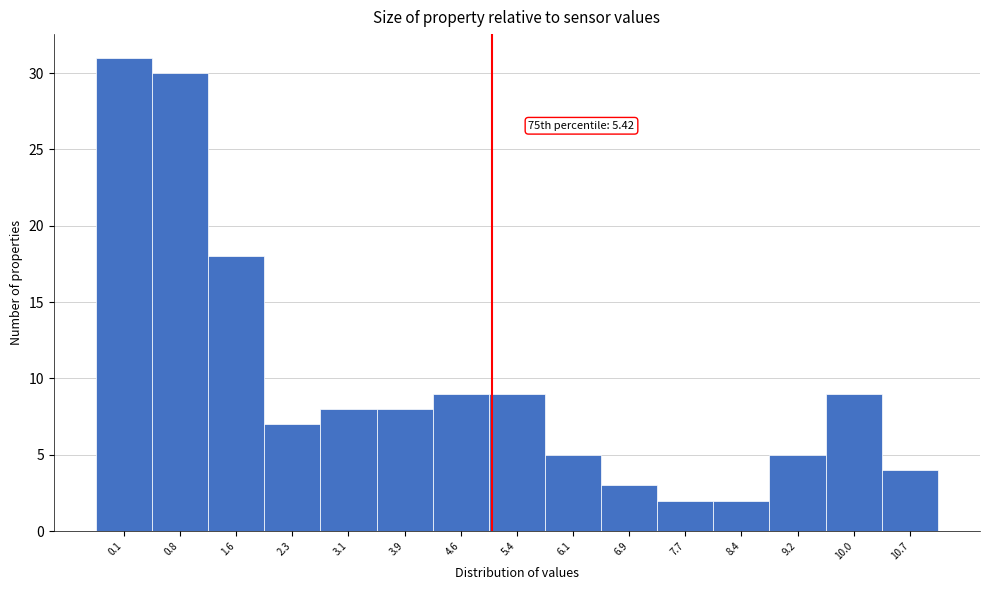

Reading left to right, list all the values displayed in this chart.

0.1=31	0.8=30	1.6=18	2.3=7	3.1=8	3.9=8	4.6=9	5.4=9	6.1=5	6.9=3	7.7=2	8.4=2	9.2=5	10.0=9	10.7=4